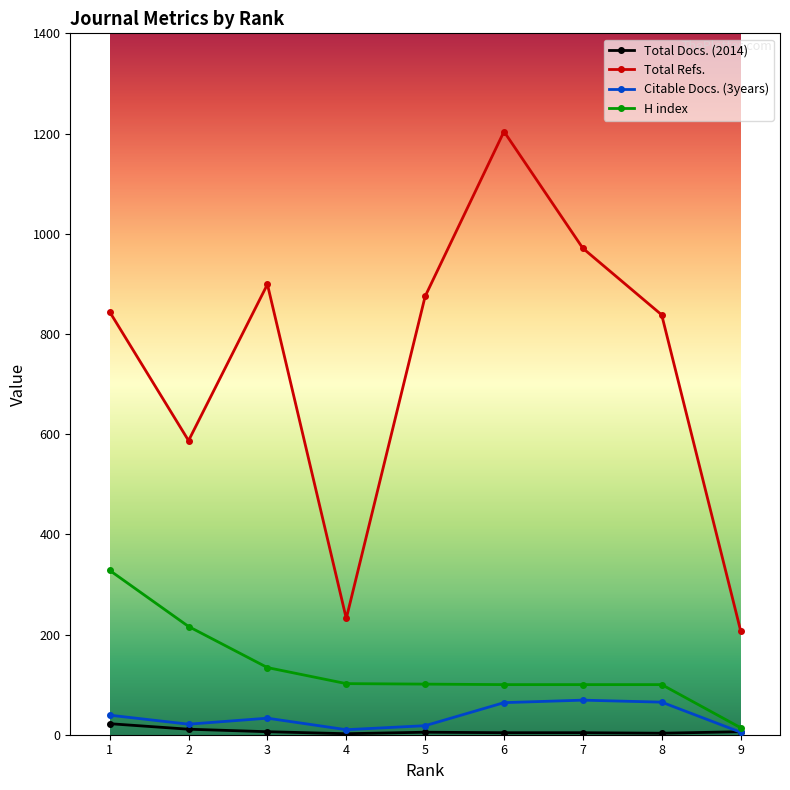

What is the spread (max minus min) of values at 9?

203